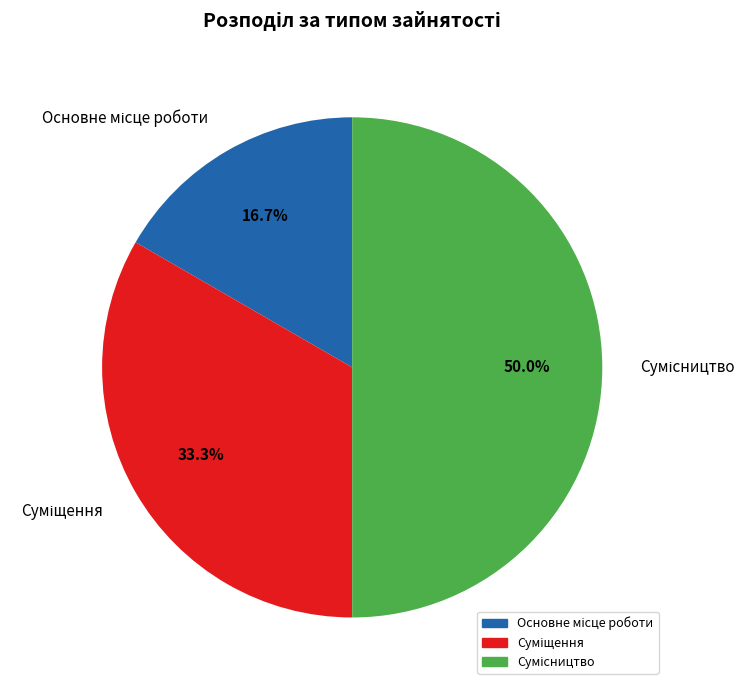

To the nearest percent, what percentage of the pie is Суміщення?

33%